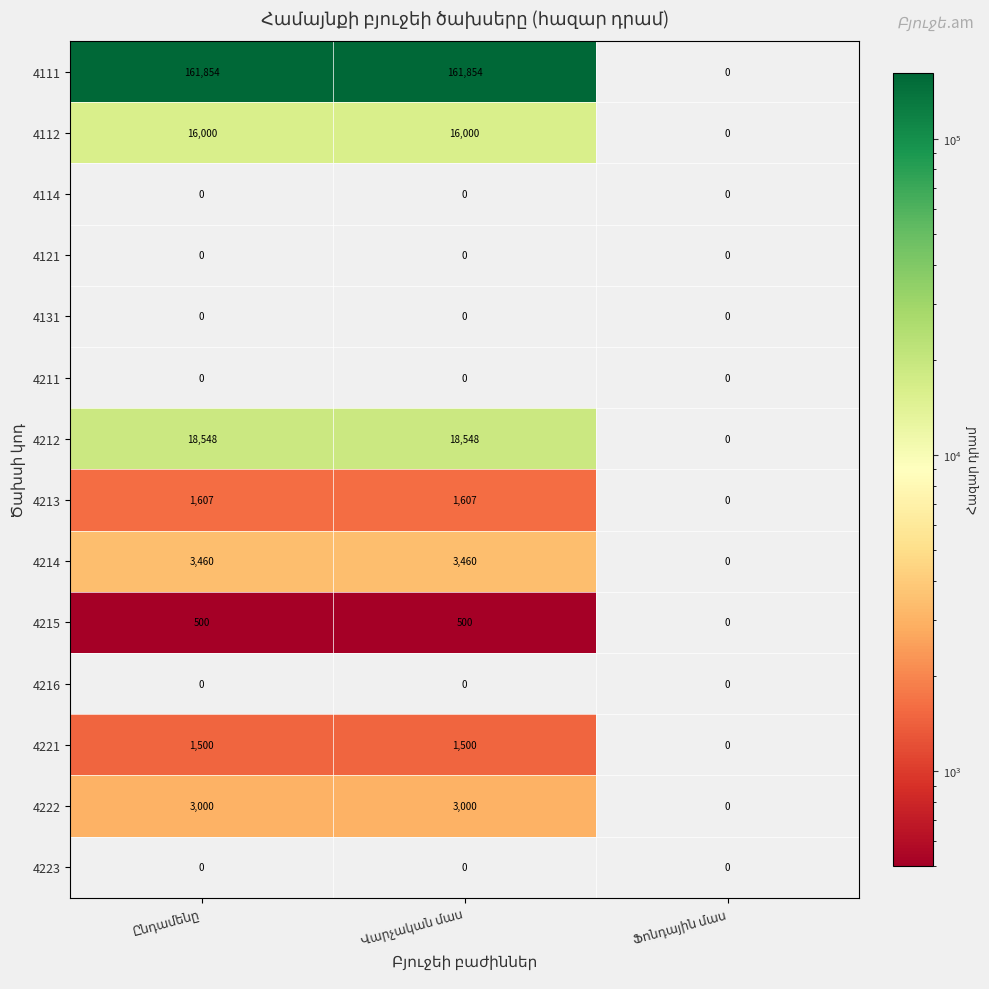

Which series has the largest total across all categories?

4111